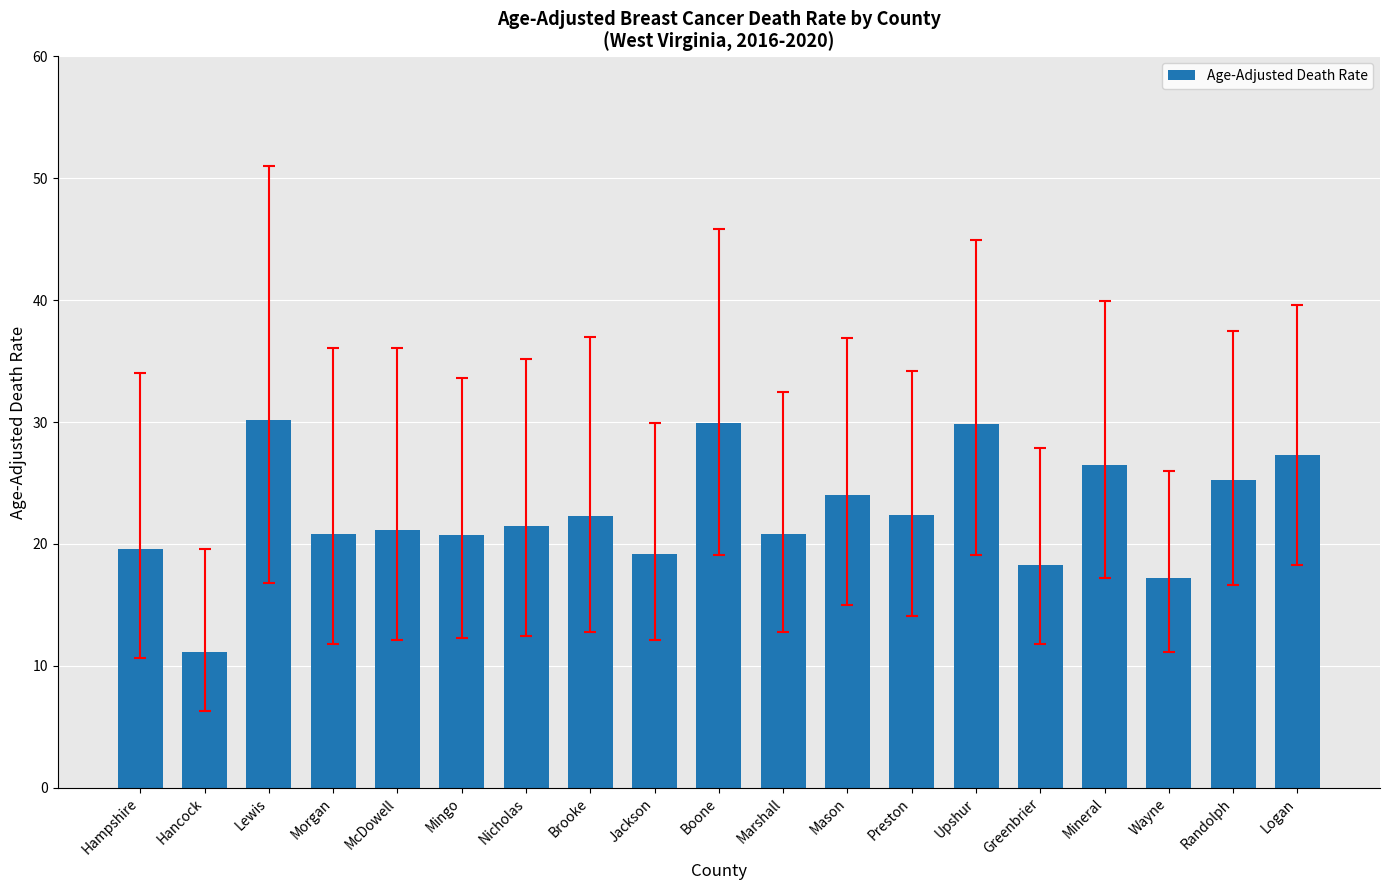

What is the change in value from Mineral to Wayne?

-9.3